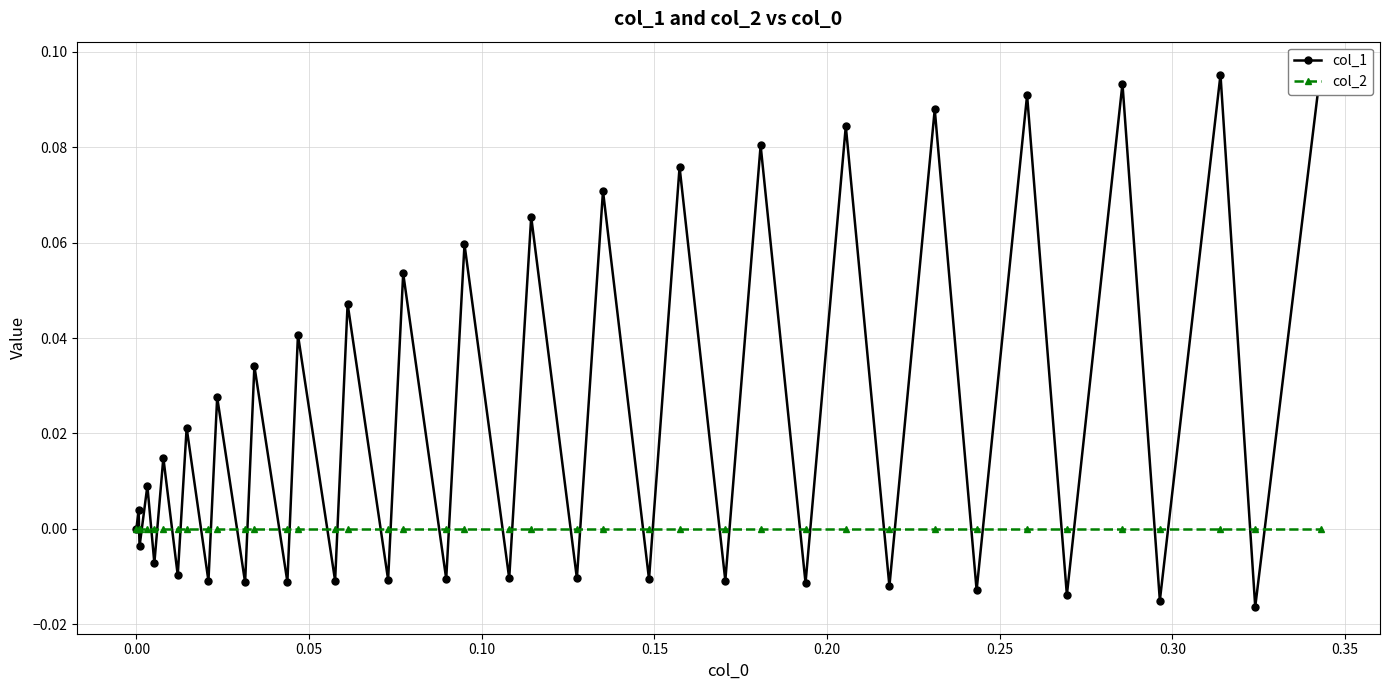

Count the number of categories in the chart.

40